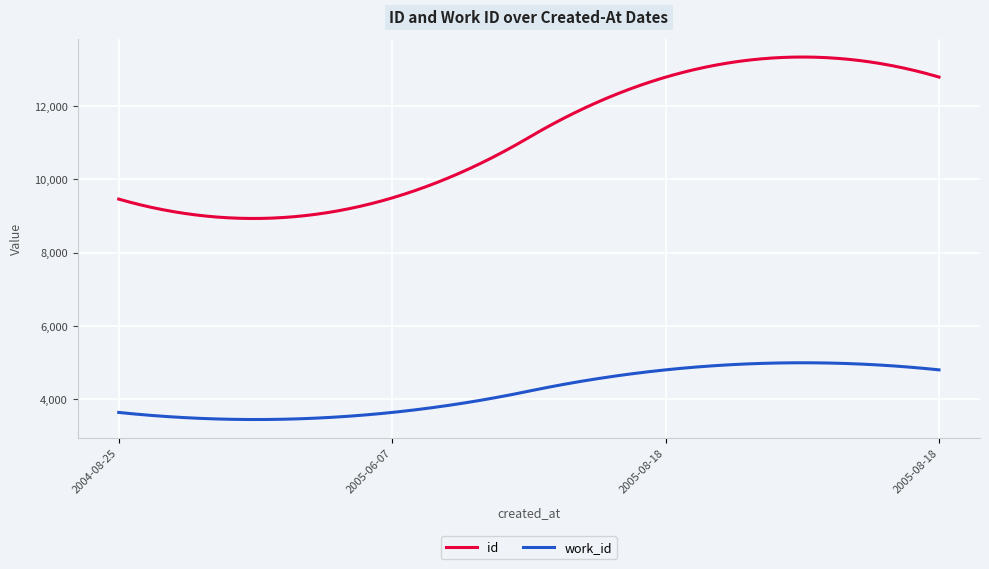

What is the maximum value shown in the chart?

13340.7